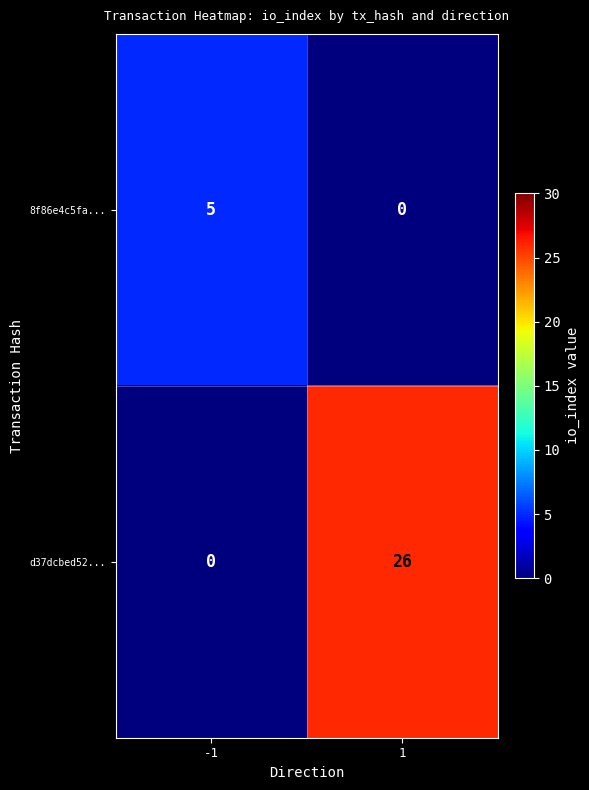

Which series has the widest spread of values?

d37dcbed52...